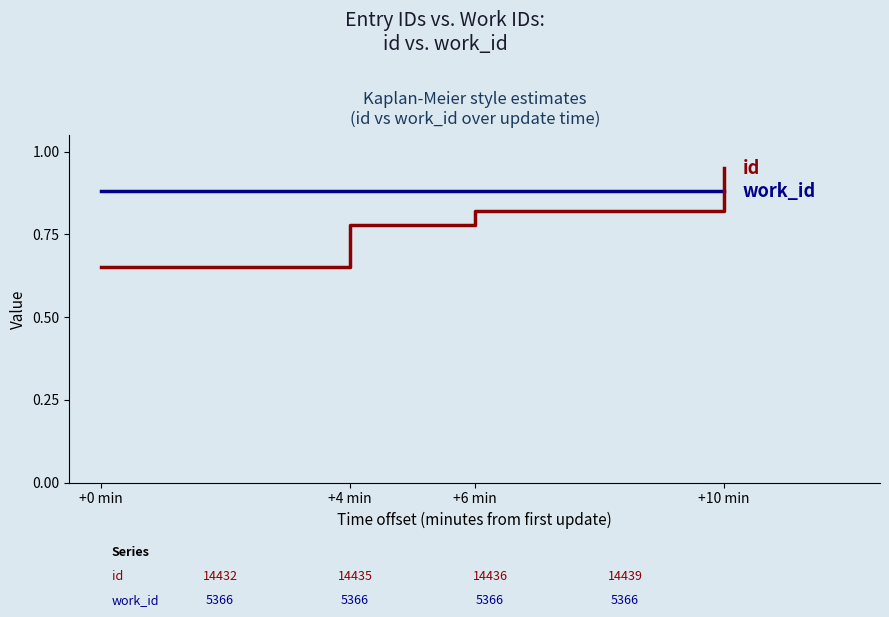

What position from the right is +6 min?

2